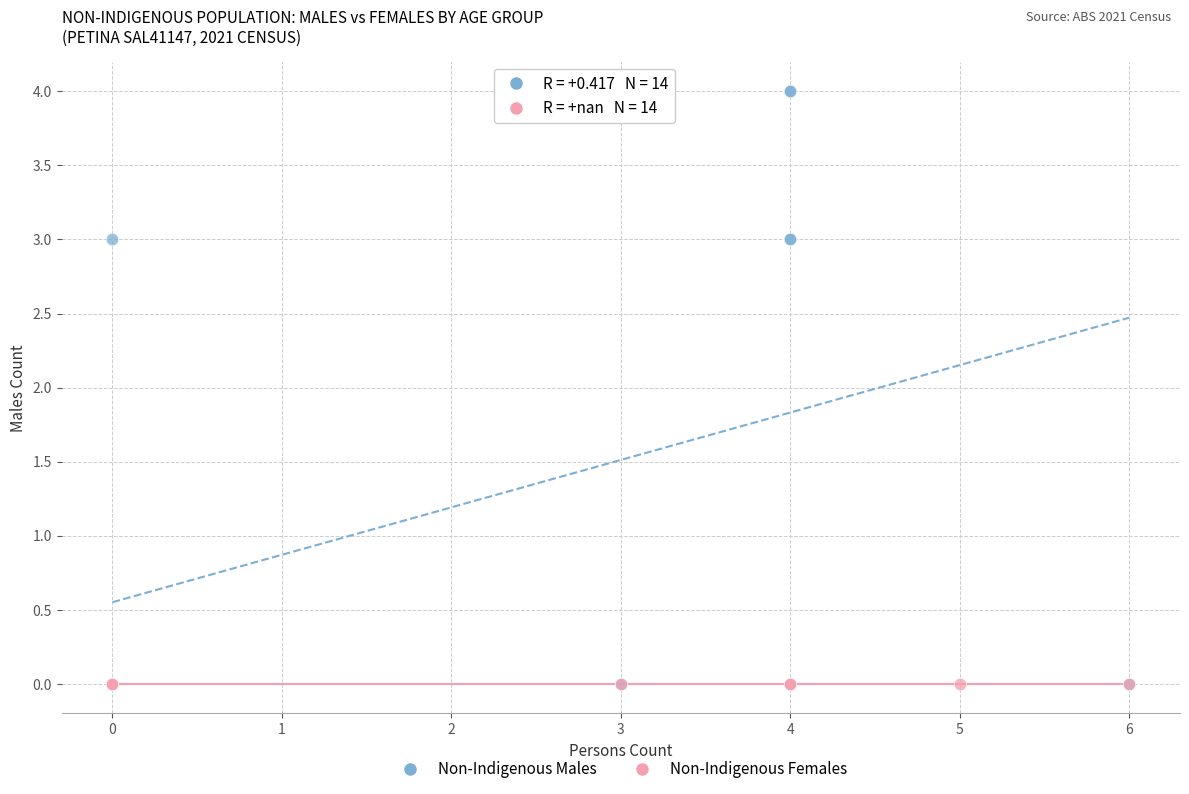

What are all the series names shown in the legend?

Non-Indigenous Males, Non-Indigenous Females